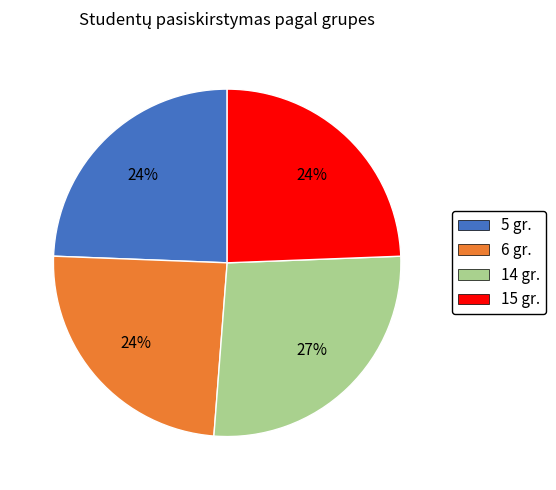

Count the number of slices in the pie.

4